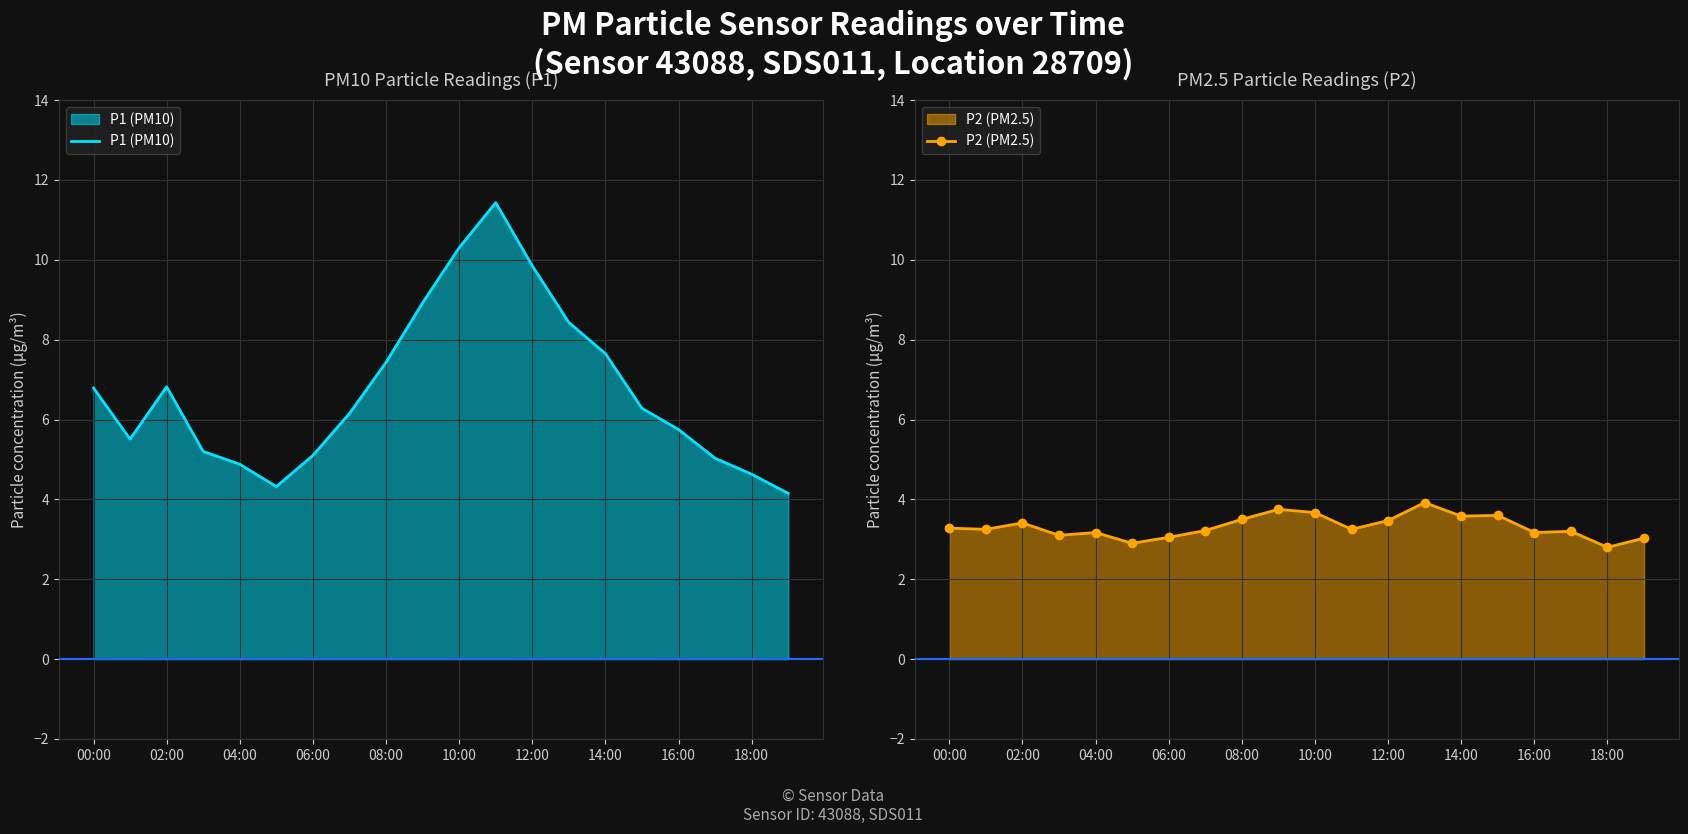

What is the value of the P2 (PM2.5) point at the 7th from the left?

3.0